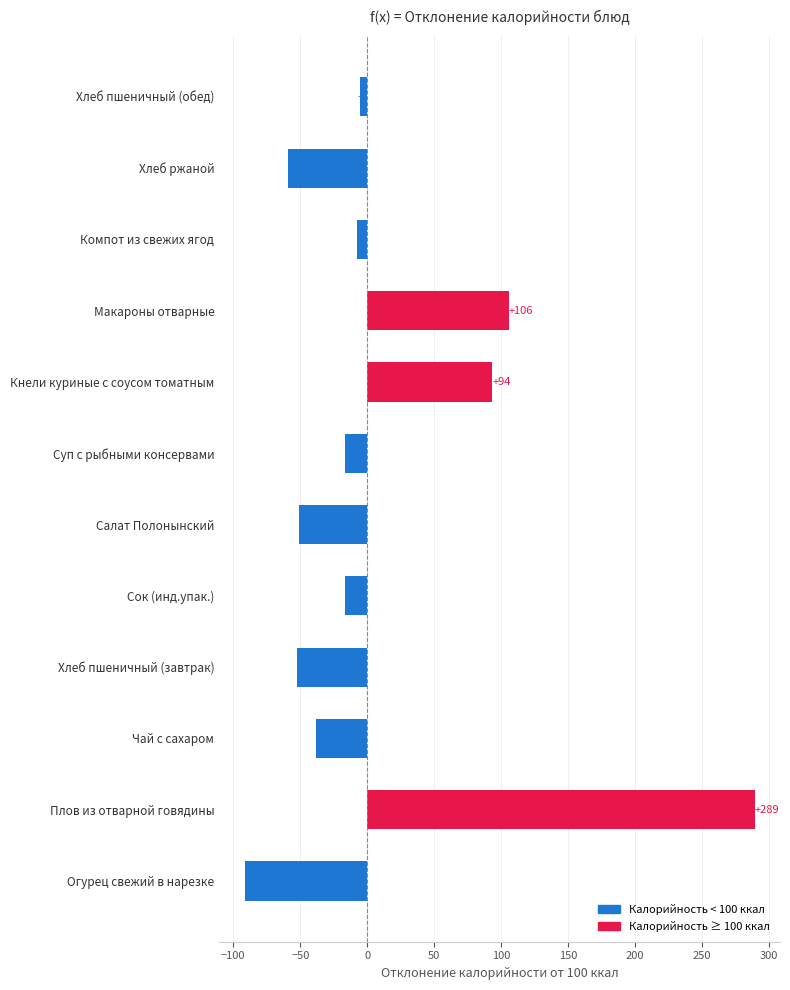

Between Суп с рыбными консервами and Хлеб ржаной, which is larger?

Суп с рыбными консервами